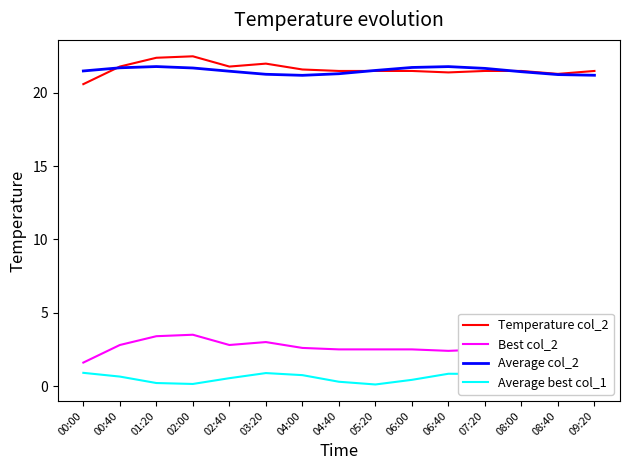

Count the number of categories in the chart.

15